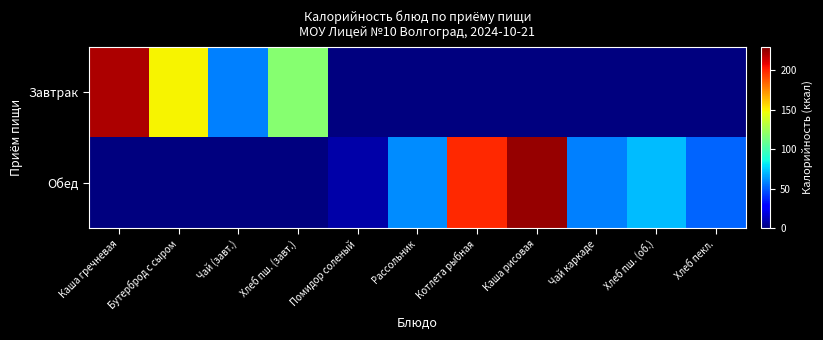

What is the spread (max minus min) of values at Бутерброд с сыром?

149.8